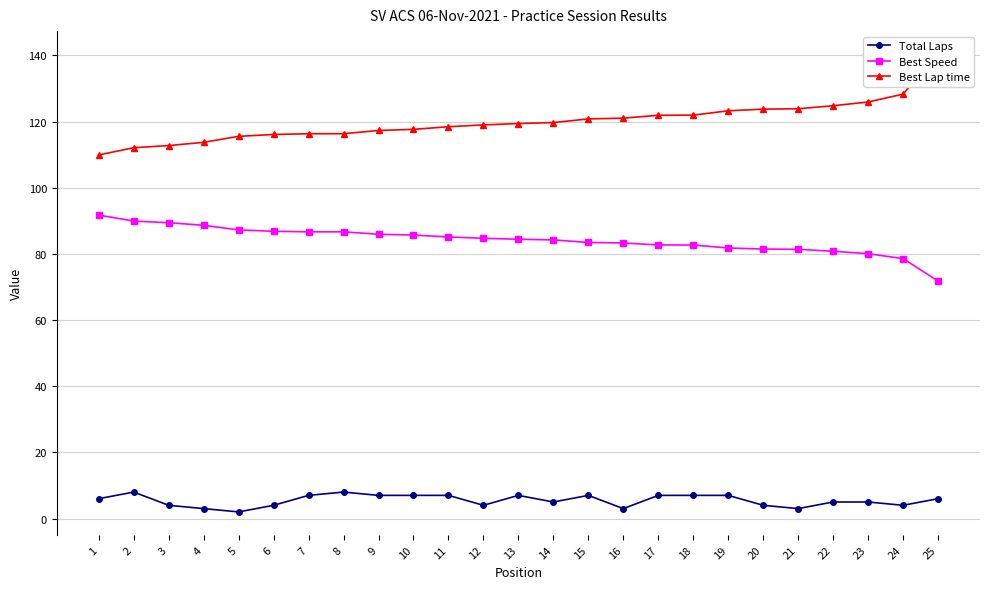

Reading left to right, transcribe all the data shown in this chart.

Total Laps: 1=6.0	2=8.0	3=4.0	4=3.0	5=2.0	6=4.0	7=7.0	8=8.0	9=7.0	10=7.0	11=7.0	12=4.0	13=7.0	14=5.0	15=7.0	16=3.0	17=7.0	18=7.0	19=7.0	20=4.0	21=3.0	22=5.0	23=5.0	24=4.0	25=6.0
Best Speed: 1=91.7	2=89.9	3=89.4	4=88.6	5=87.2	6=86.8	7=86.7	8=86.7	9=85.9	10=85.7	11=85.1	12=84.7	13=84.4	14=84.2	15=83.4	16=83.3	17=82.7	18=82.7	19=81.8	20=81.5	21=81.4	22=80.8	23=80.1	24=78.6	25=71.8
Best Lap time: 1=109.9	2=112.1	3=112.7	4=113.7	5=115.5	6=116.1	7=116.3	8=116.3	9=117.3	10=117.6	11=118.4	12=119.0	13=119.4	14=119.7	15=120.8	16=121.0	17=121.9	18=121.9	19=123.2	20=123.7	21=123.9	22=124.8	23=125.9	24=128.3	25=140.4